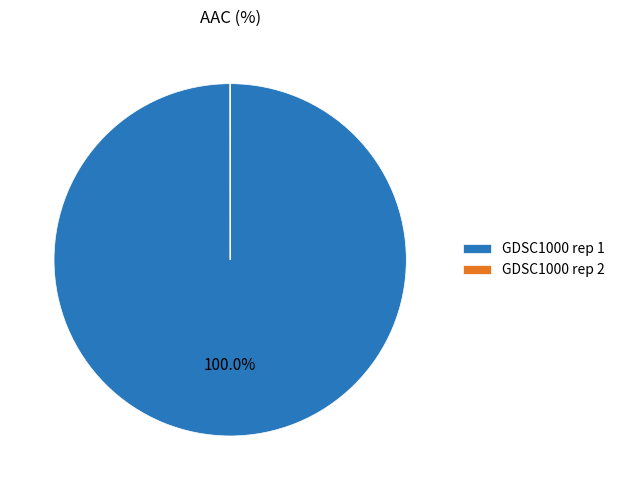

Which slice is the largest?

GDSC1000 rep 1